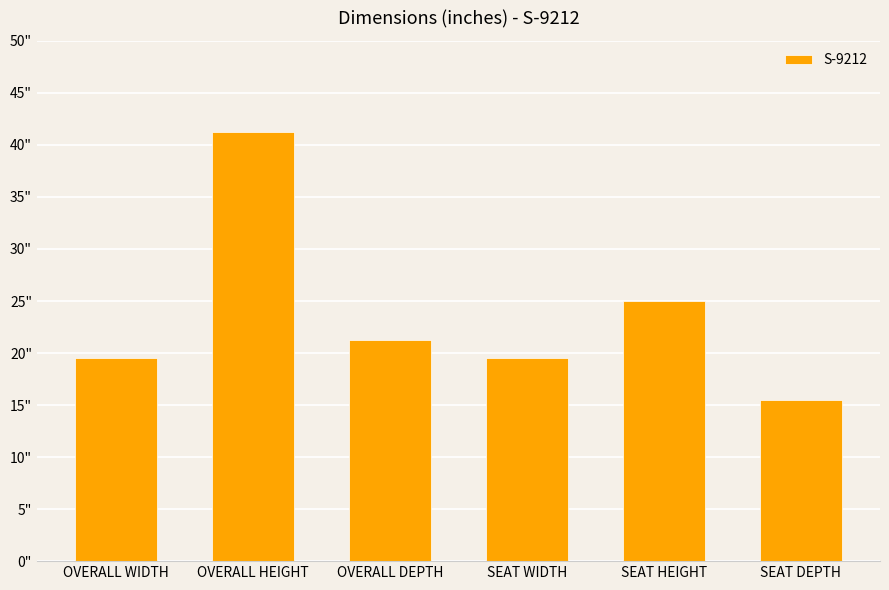

What is the sum of the values at SEAT WIDTH and SEAT DEPTH?

35.0